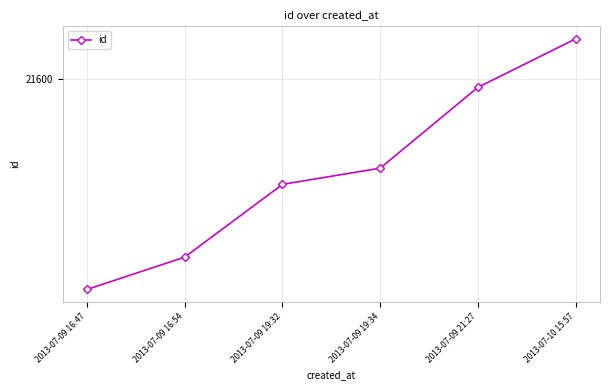

Does the chart have visible grid lines?

Yes